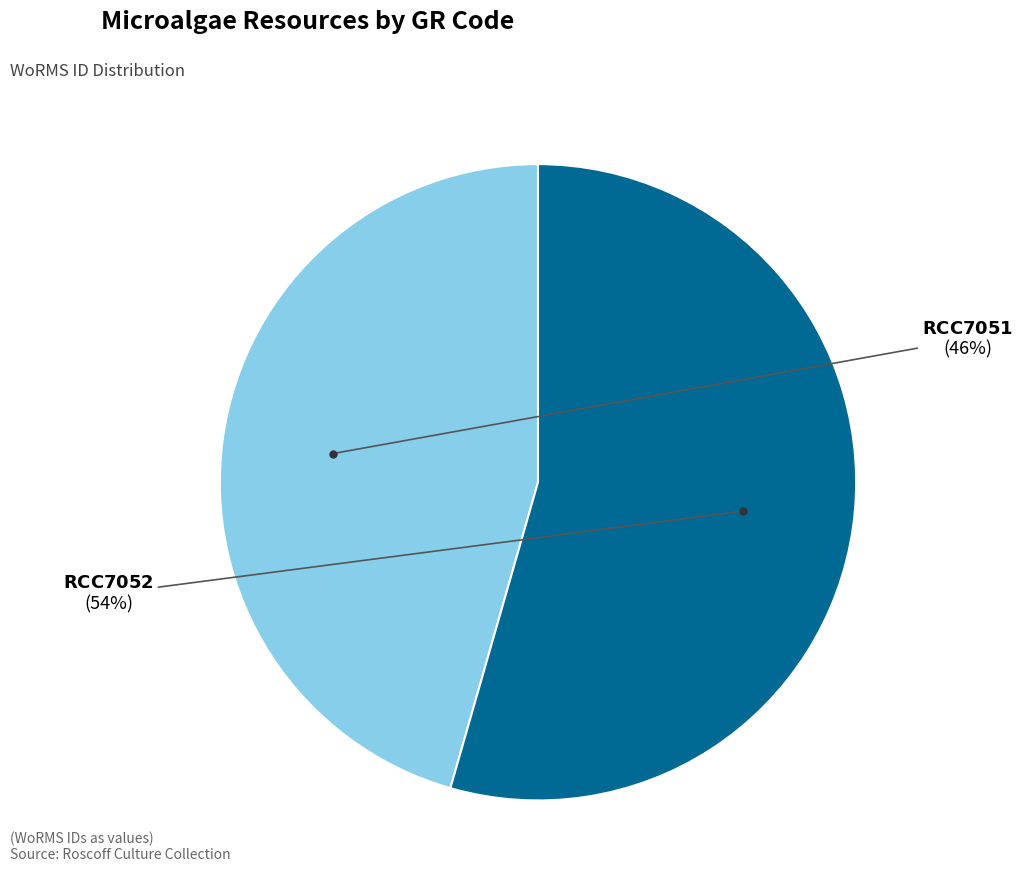

Is there any slice that represents more than half of the pie?

Yes